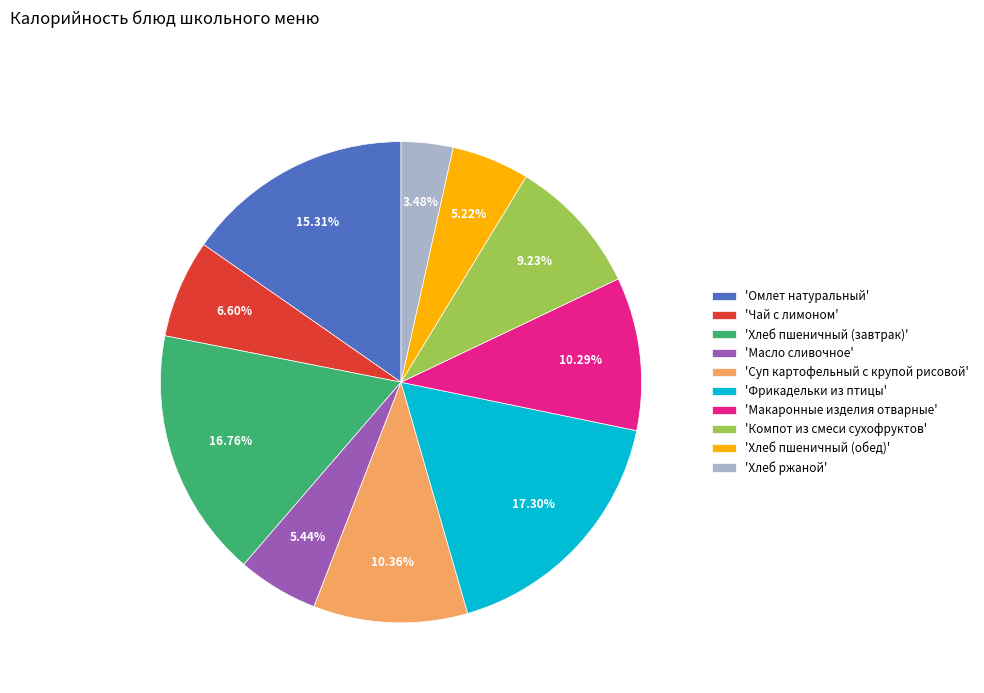

Which category has the smallest portion of the pie?

'Хлеб ржаной'